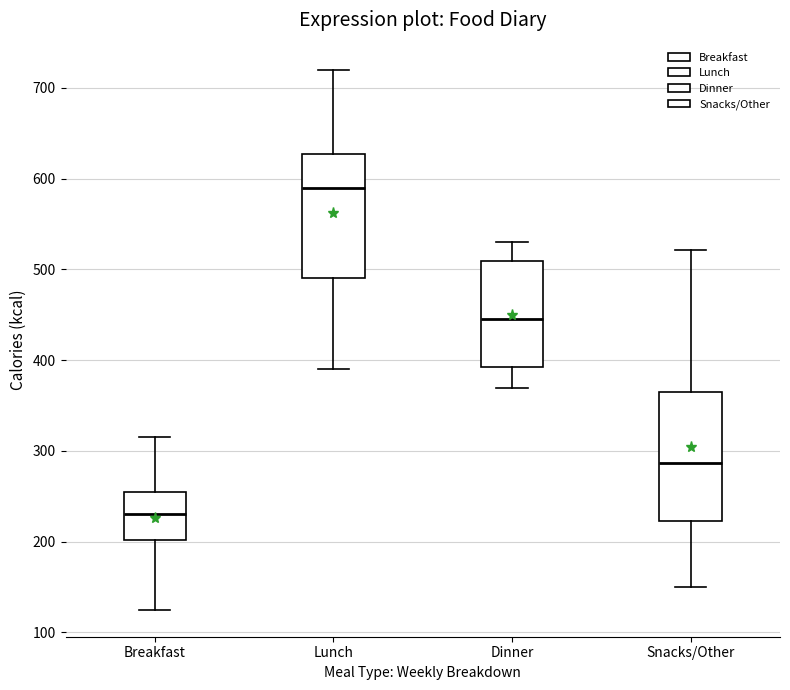

Where does the upper whisker of the box for Lunch end on the y-axis? The values are not printed on the chart, so give them approximately, as read against the axis.

720